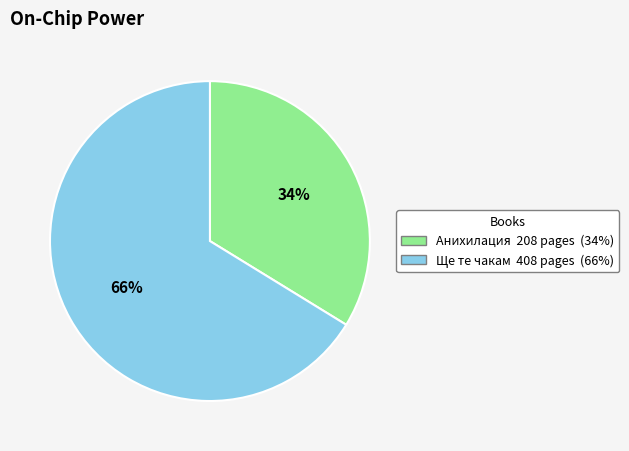

To the nearest percent, what is the difference between the largest and smallest slice percentages?

32%